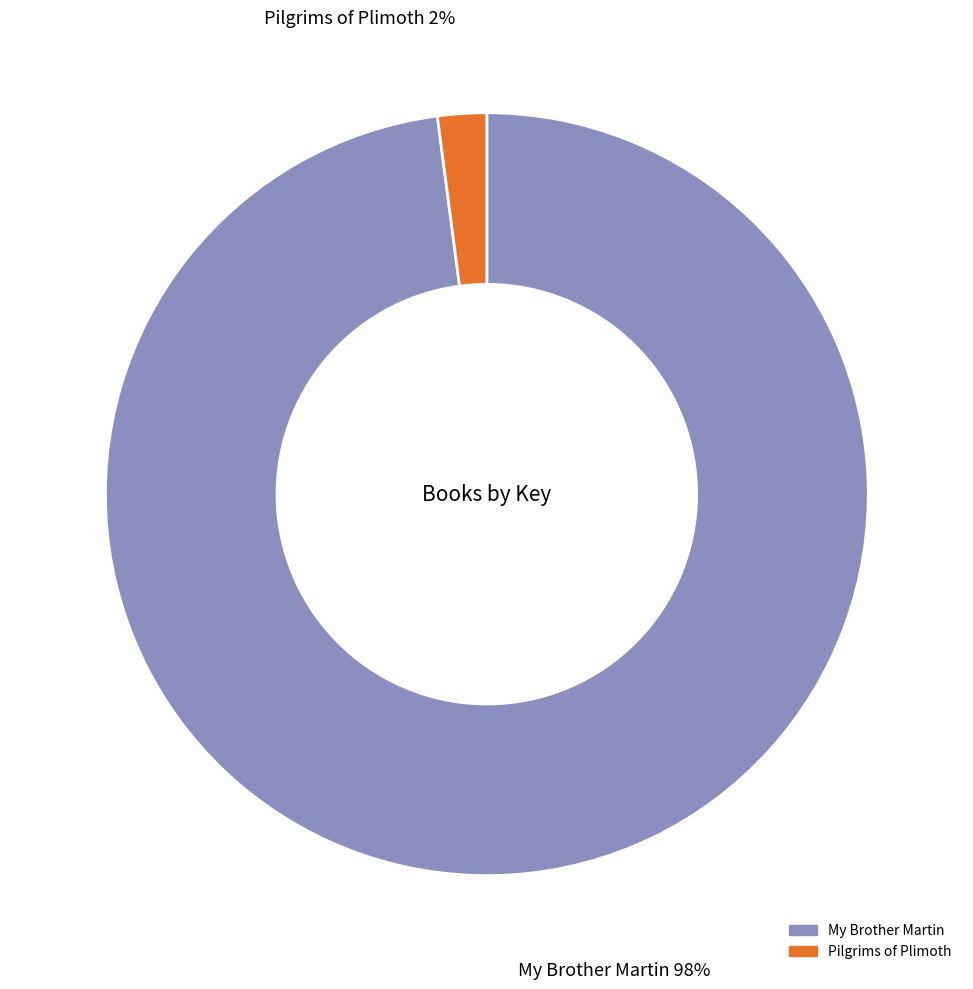

Is the sum of My Brother Martin and Pilgrims of Plimoth greater than half?

Yes